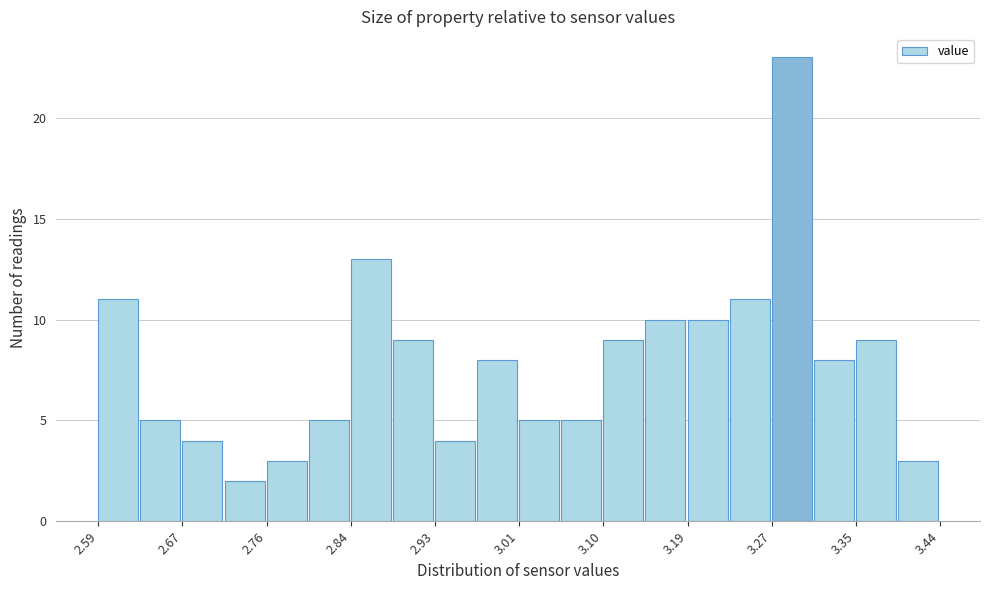

What is the height of the bar covering 3.02 to 3.06 on the x-axis? Neither the bar edges nor the heights are printed on the chart, so give them approximately, as read against the axes.

5